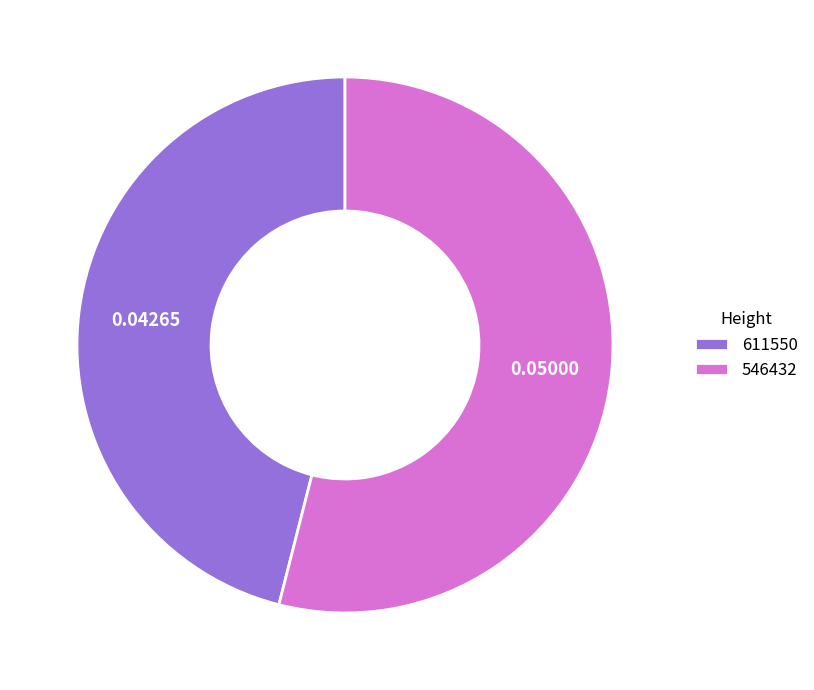

Rank the categories by value from highest to lowest.

546432, 611550